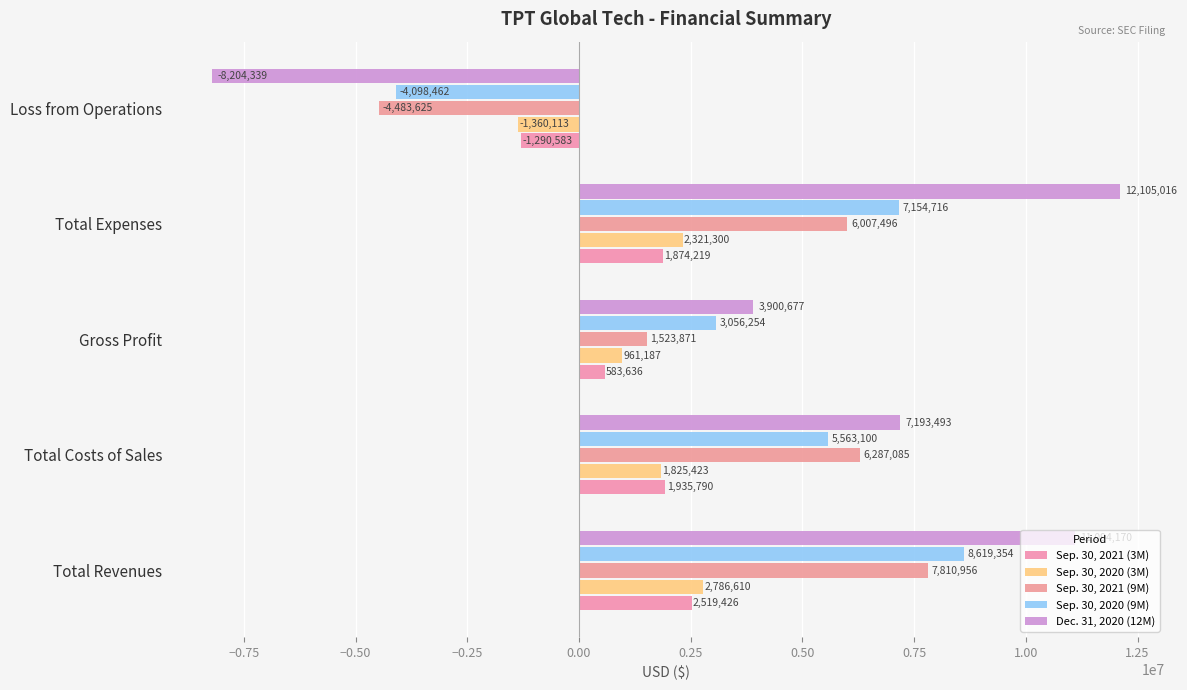

What is the difference between the maximum and second lowest values in the Sep. 30, 2020 (3M) series?

1825423